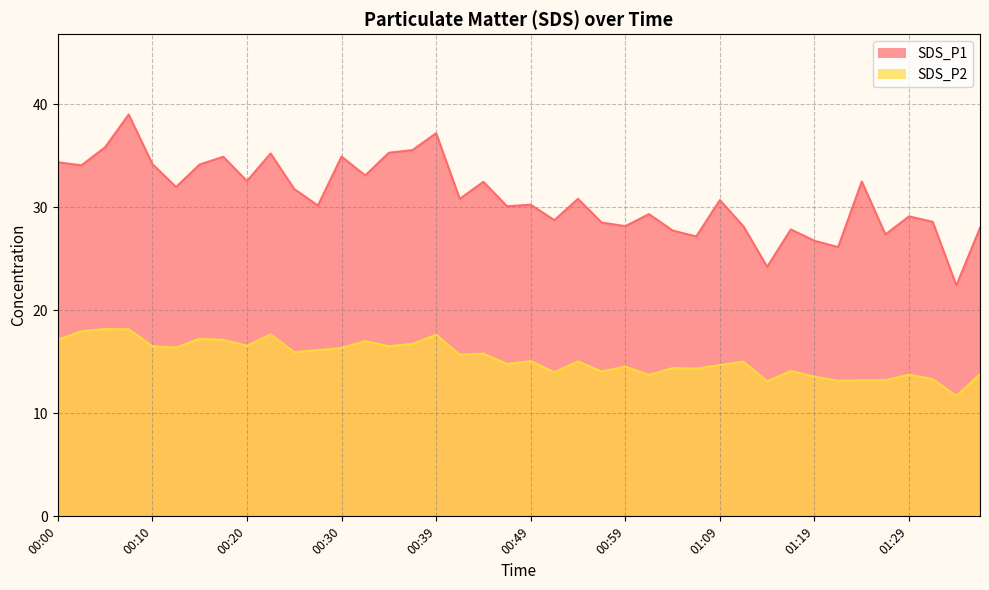

Rank the series by their maximum value, from highest to lowest.

SDS_P1, SDS_P2